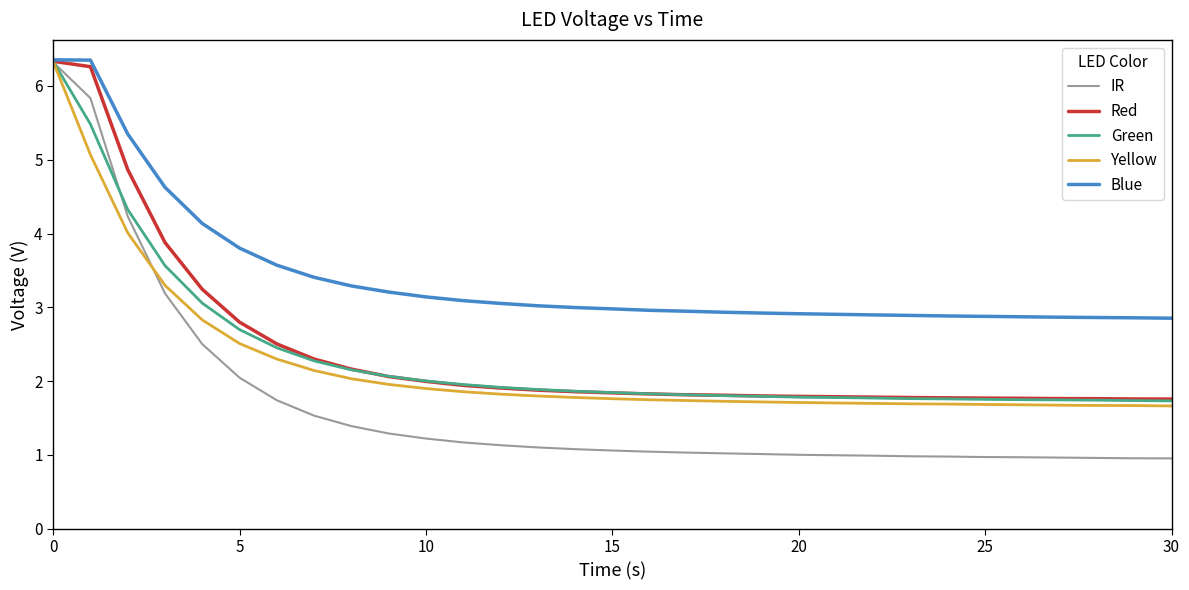

What is the minimum value shown in the chart?

1.0